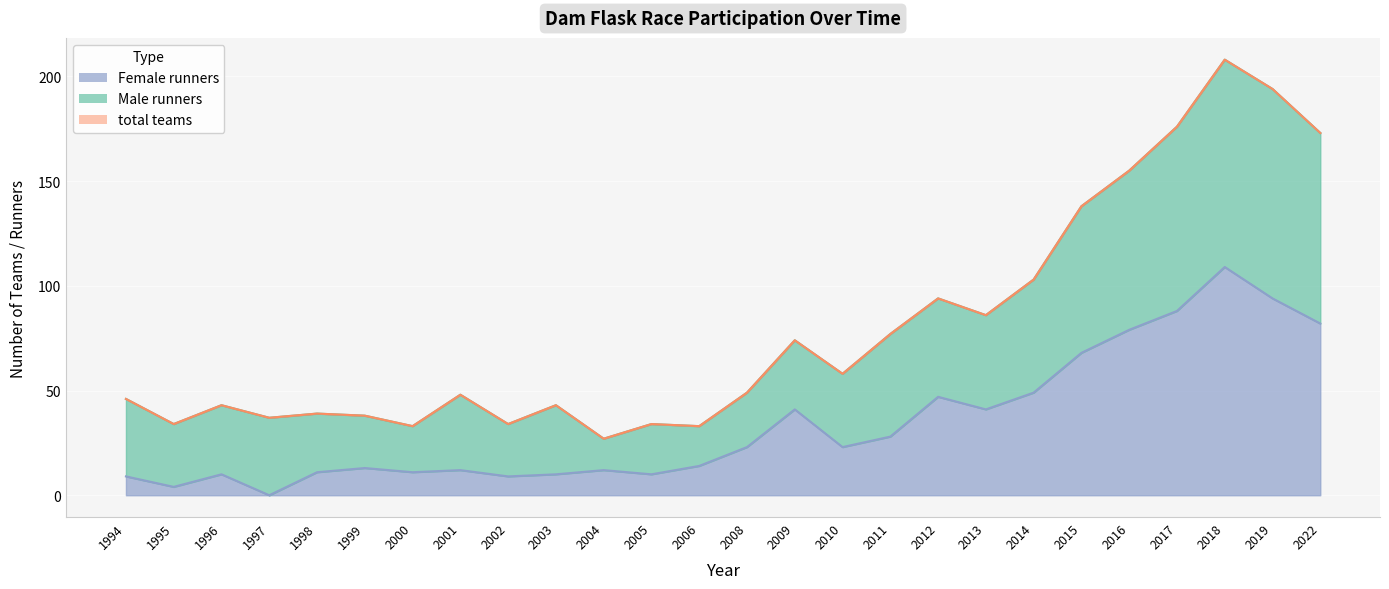

Does the chart display data point markers on the line(s)?

No